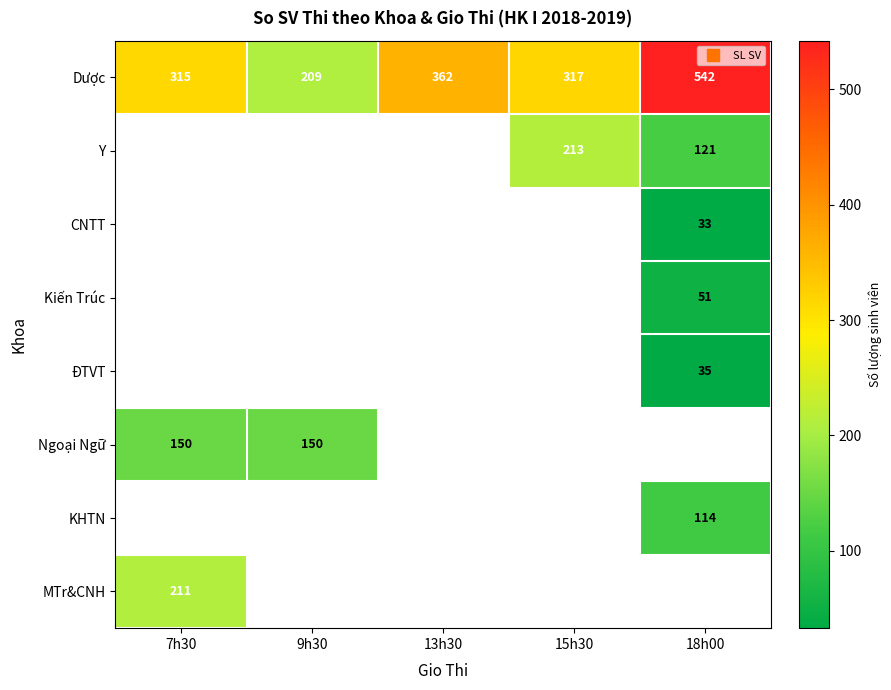

Which series has the largest range (max minus min)?

Dược